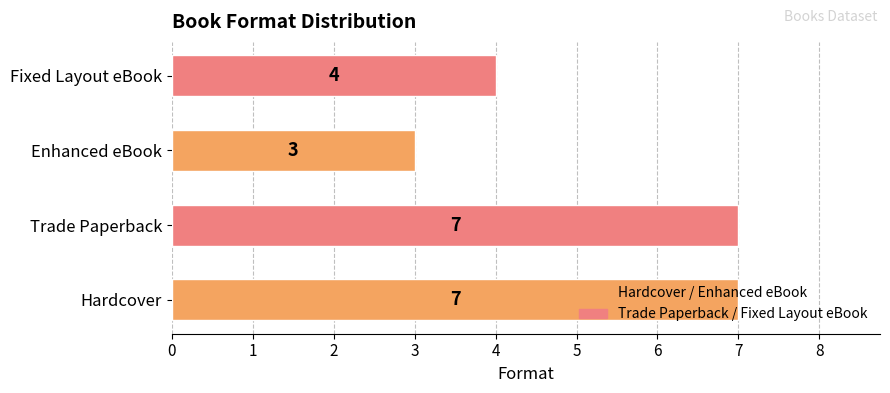

Between Fixed Layout eBook and Enhanced eBook, which is larger?

Fixed Layout eBook